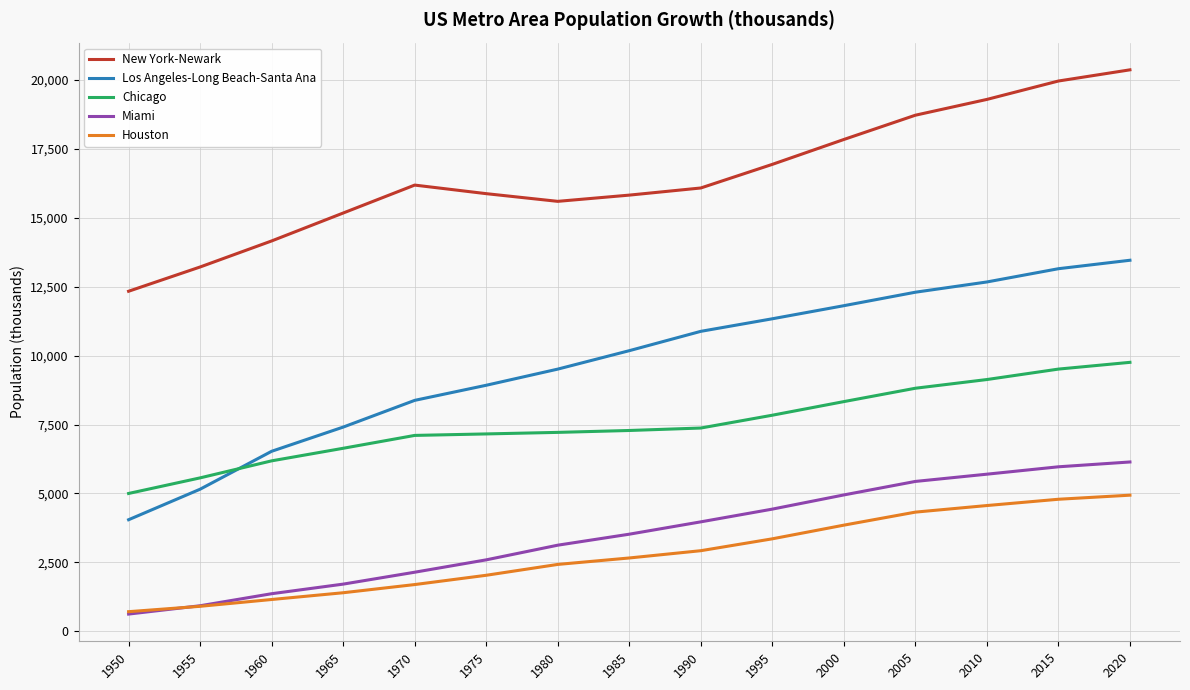

How many lines are shown in the chart?

5